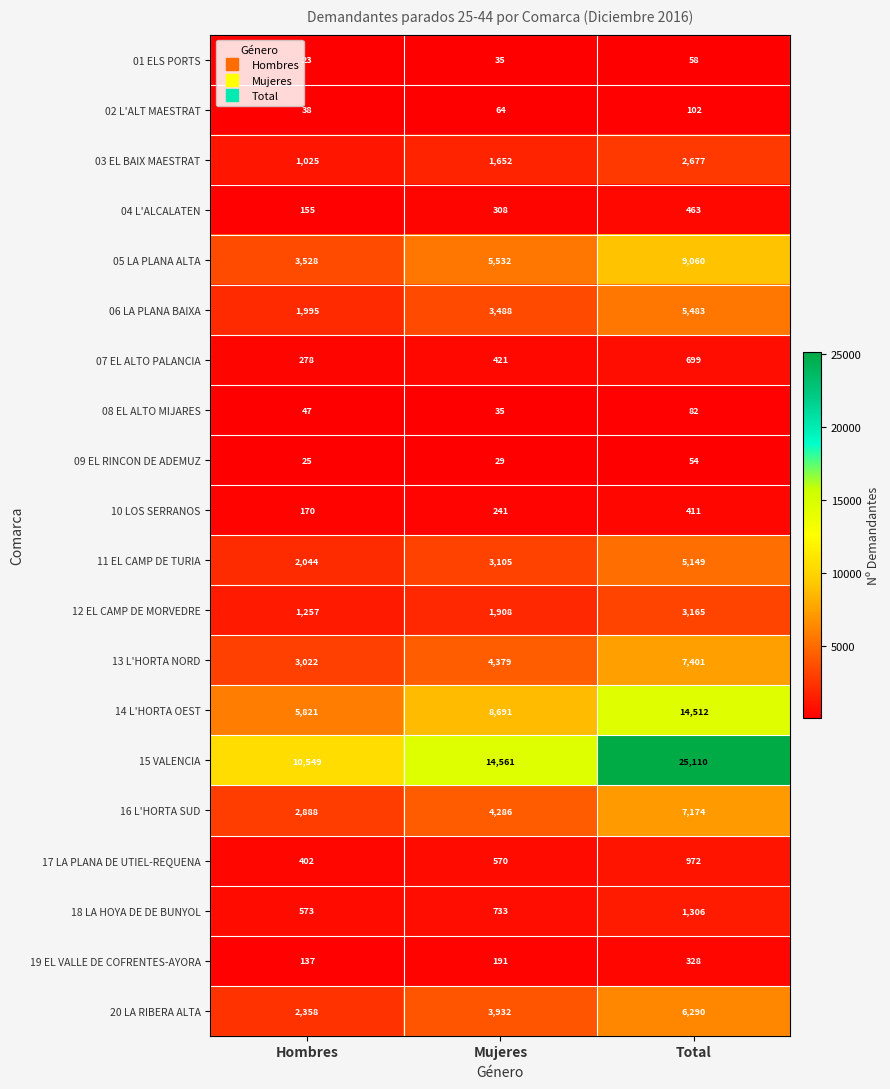

Count the number of data series in this chart.

20